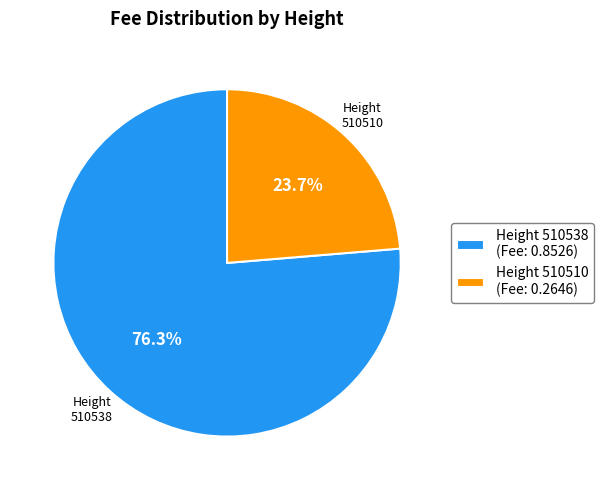

What is the majority slice?

Height 510538 (Fee: 0.8526)